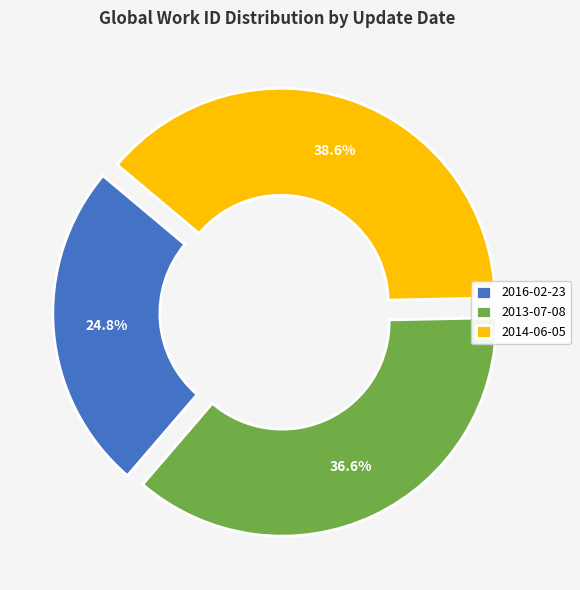

Count the number of slices in the pie.

3